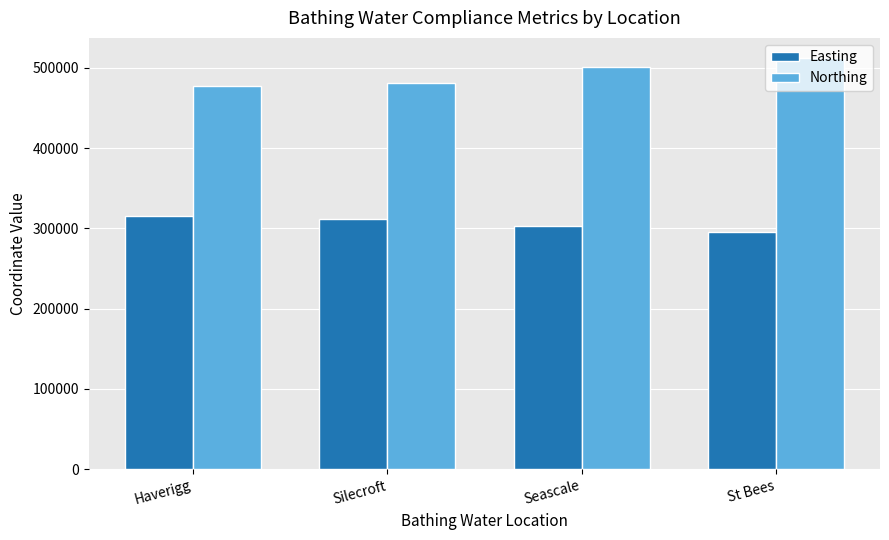

At how many categories does at least one series exceed 400414?

4